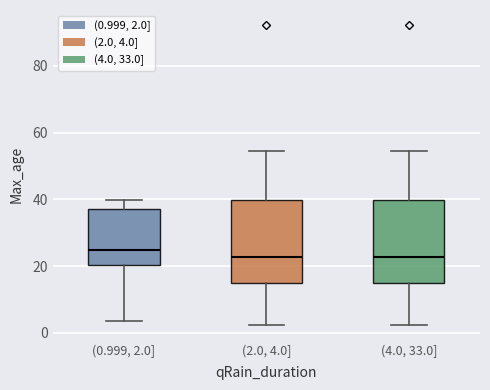

Reading left to right, read every box against the y-axis: the position of its median line, the range the box covers, and the ends of its whiskers. The values are not printed on the chart, so give them approximately, as read against the axis.

(0.999, 2.0]: median 24, box 20 to 38, whiskers 4 to 40
(2.0, 4.0]: median 22, box 14 to 40, whiskers 2 to 54
(4.0, 33.0]: median 22, box 14 to 40, whiskers 2 to 54